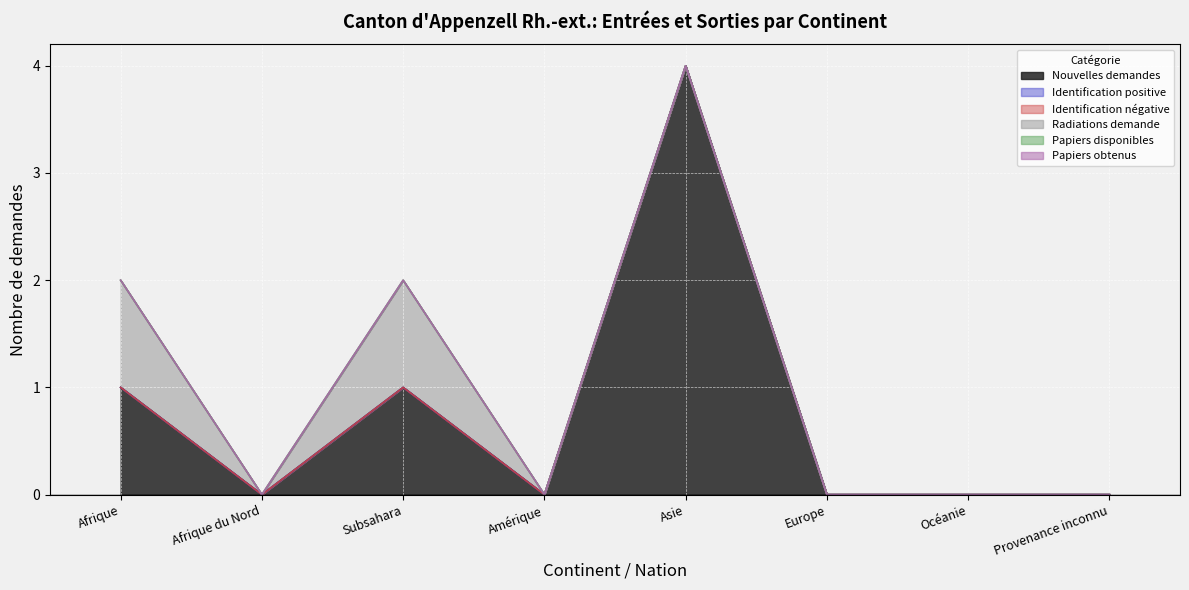

Which series has the largest total across all categories?

Nouvelles demandes